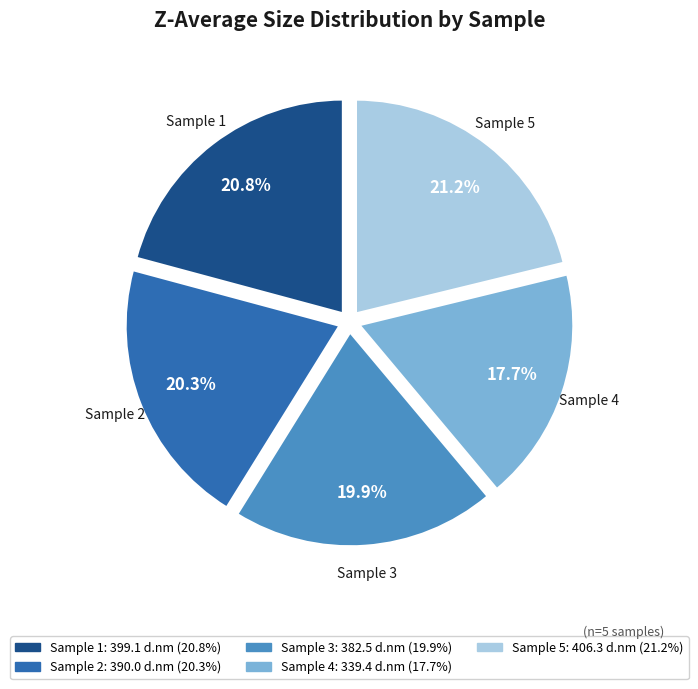

How many segments does this pie chart have?

5